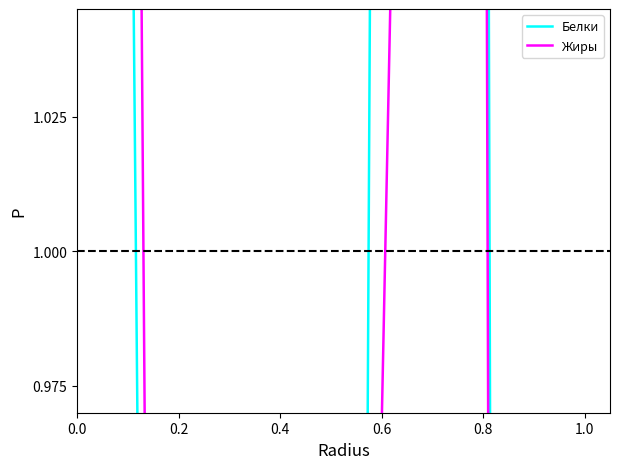

What is the highest value of the Белки series?

3.5